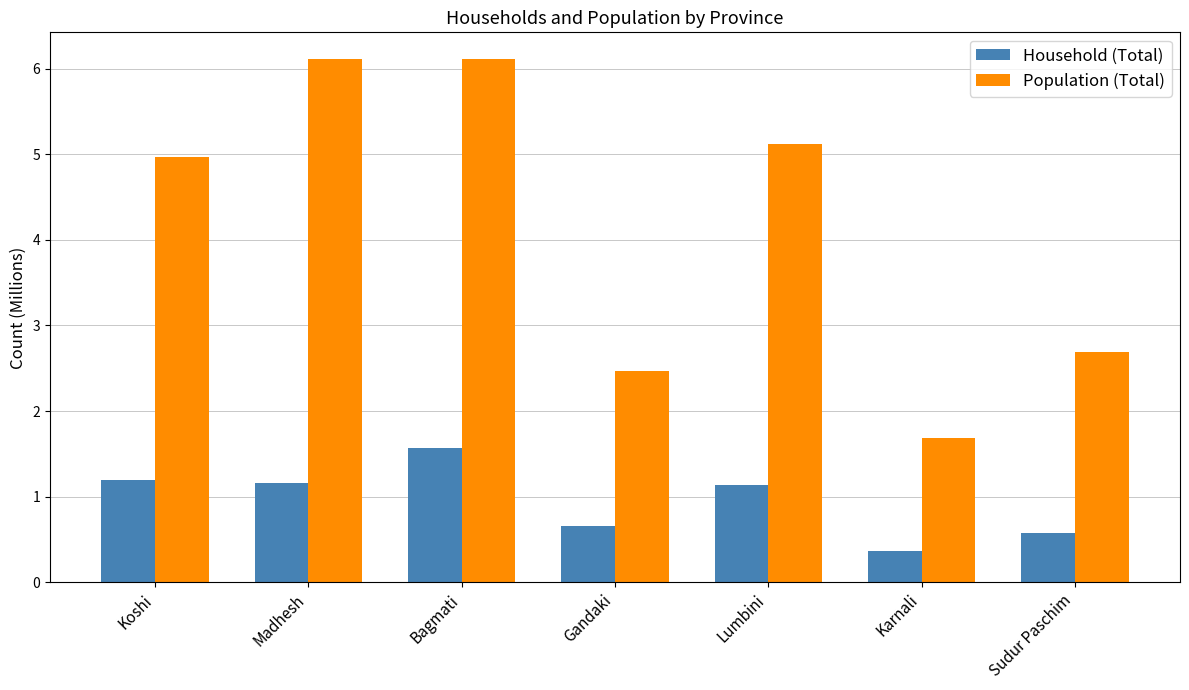

At which label does Household (Total) reach its peak?

Bagmati